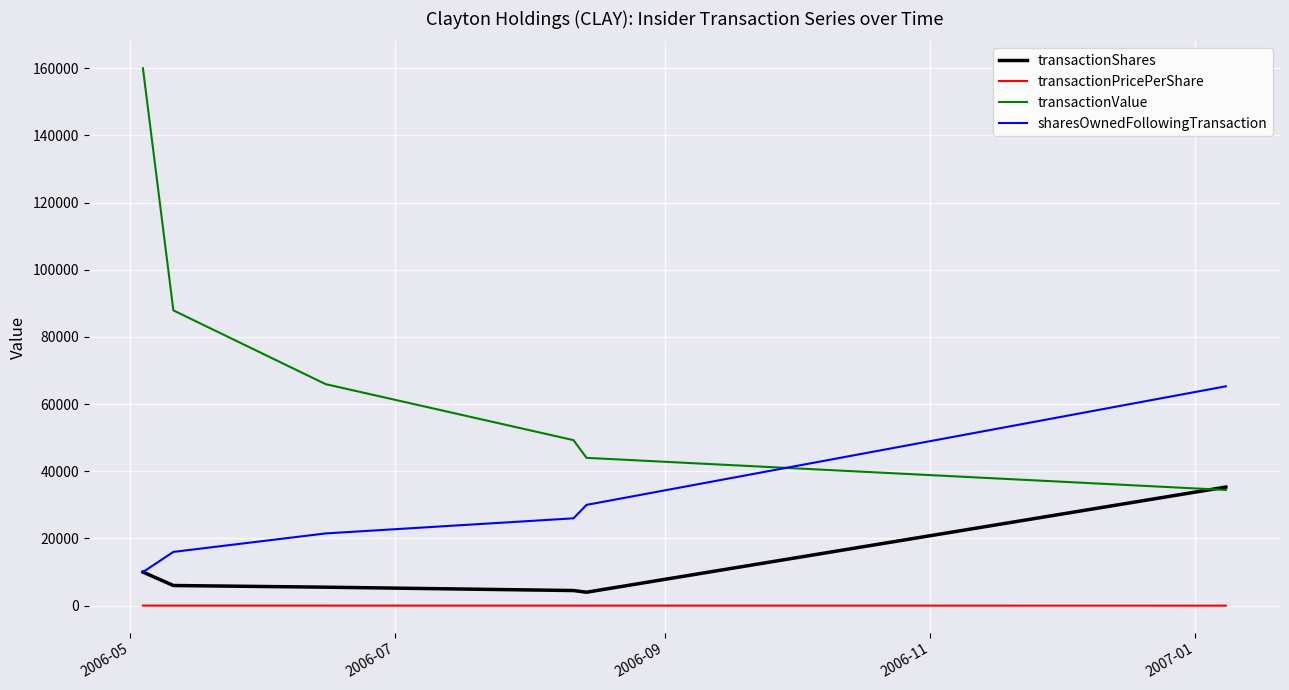

True or false: sharesOwnedFollowingTransaction and transactionPricePerShare cross at least once.

False